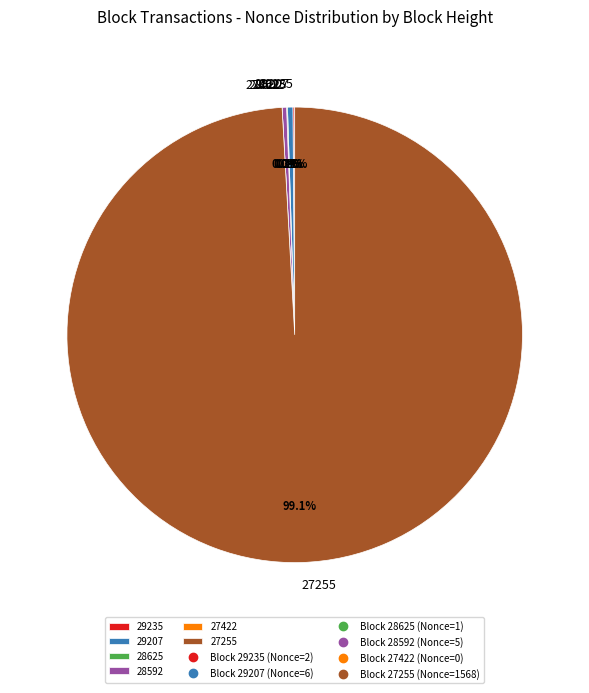

What is the total percentage of 29235 and 27255?

99.2%